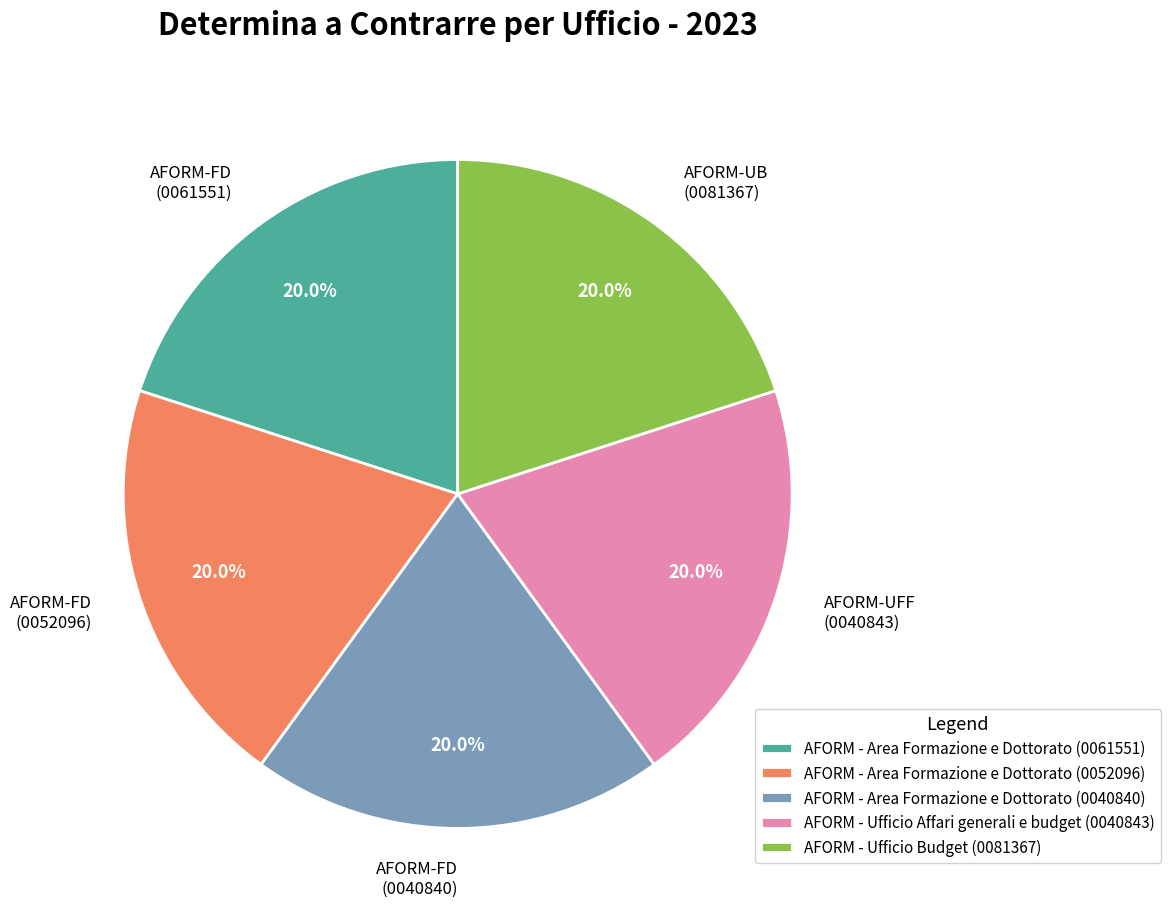

What is the ratio of the value at AFORM-FD (0040840) to the value at AFORM-UFF (0040843)?

1.0